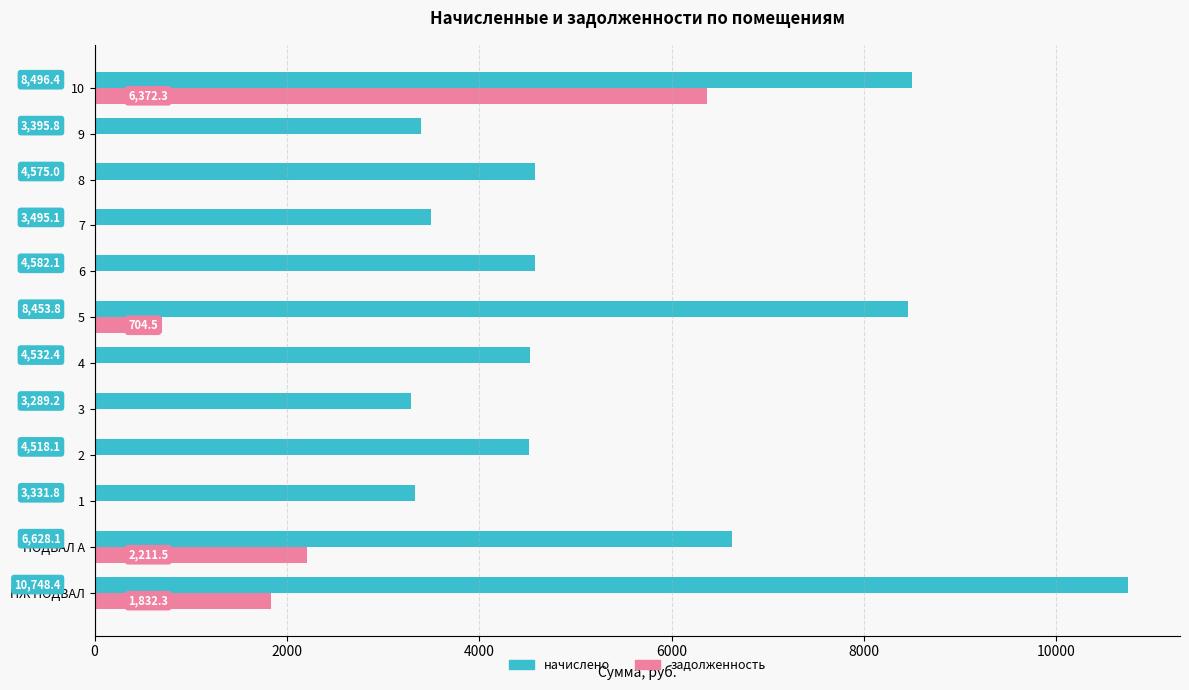

At which category does the chart reach its peak across all series?

НЖ ПОДВАЛ